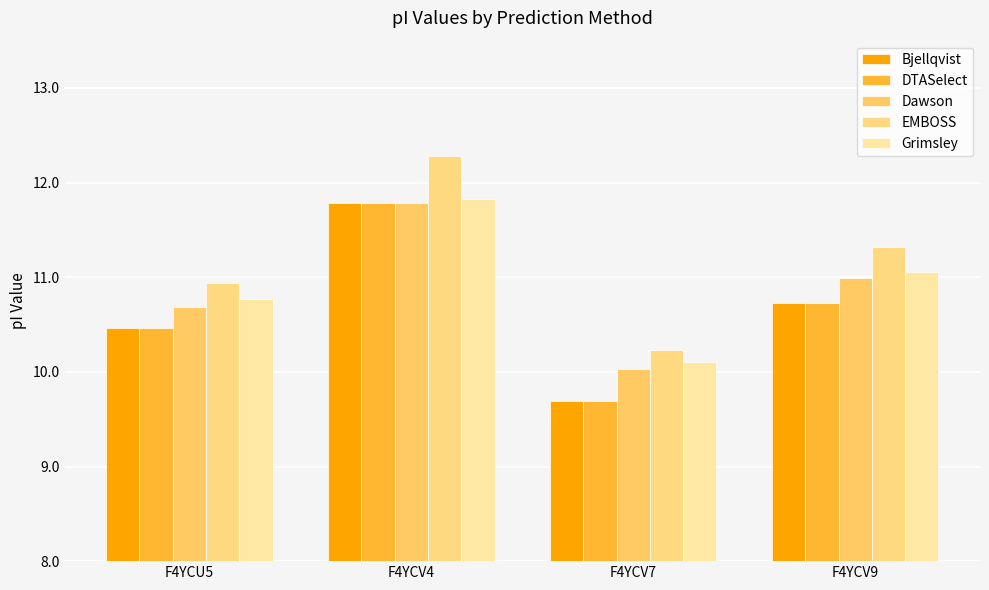

What is the difference between the second highest and minimum values in the Grimsley series?

1.0